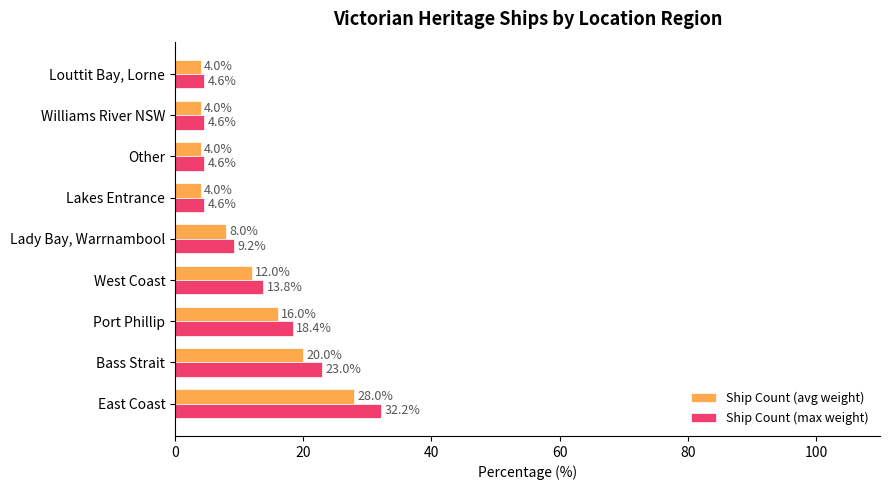

At which label is Ship Count (avg weight) closest to 16?

Port Phillip